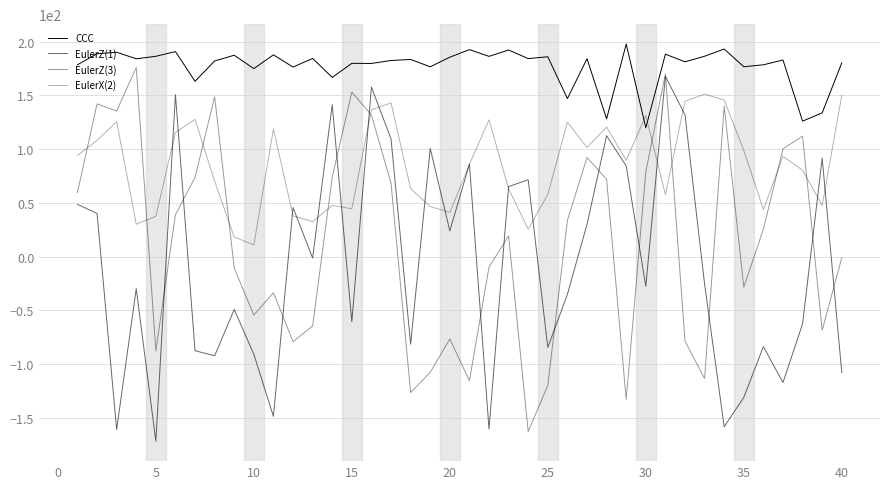

What is the difference between the second highest and minimum values in the EulerX(2) series?

139.2